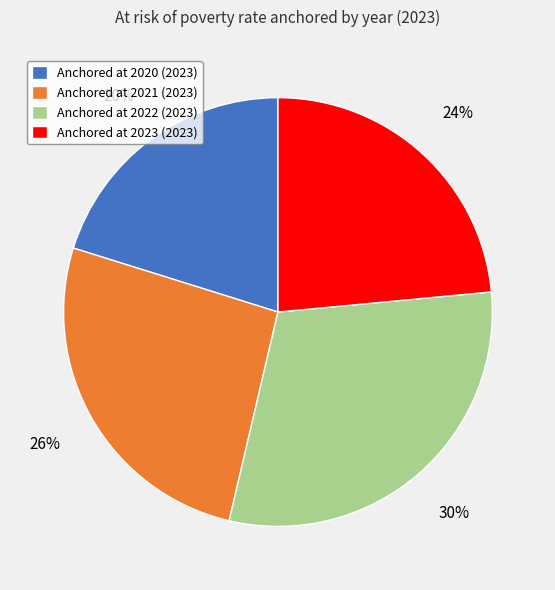

What percentage is the Anchored at 2021 (2023) slice, to the nearest percent?

26%